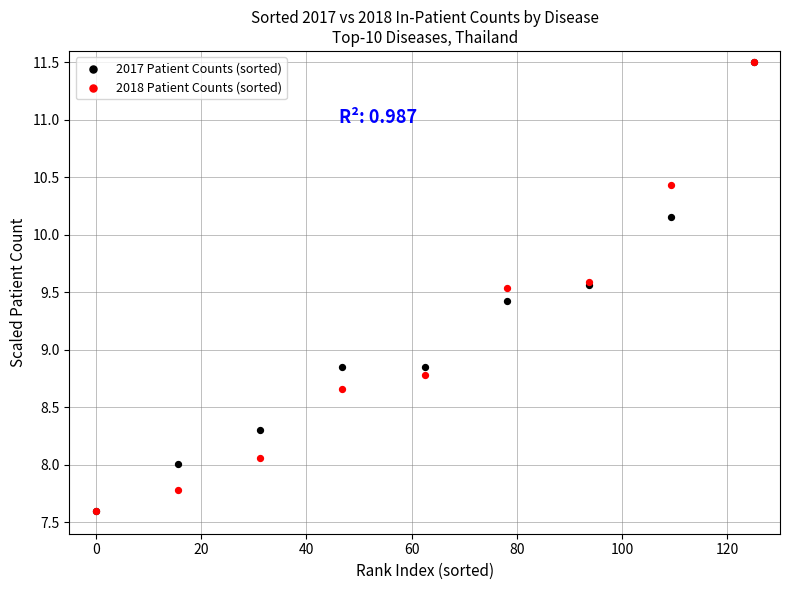

What are all the series names shown in the legend?

2017 Patient Counts (sorted), 2018 Patient Counts (sorted)